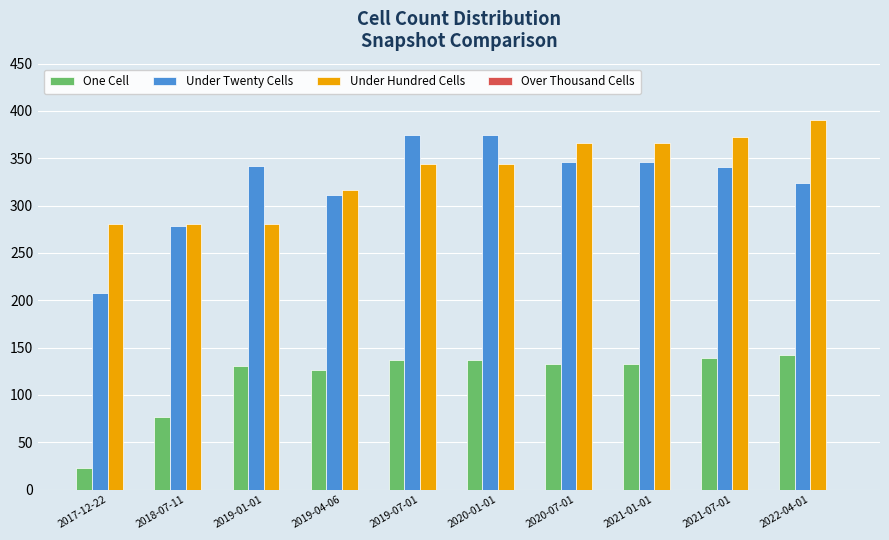

At 2020-01-01, list the series in order from smallest to largest.

One Cell, Under Hundred Cells, Under Twenty Cells